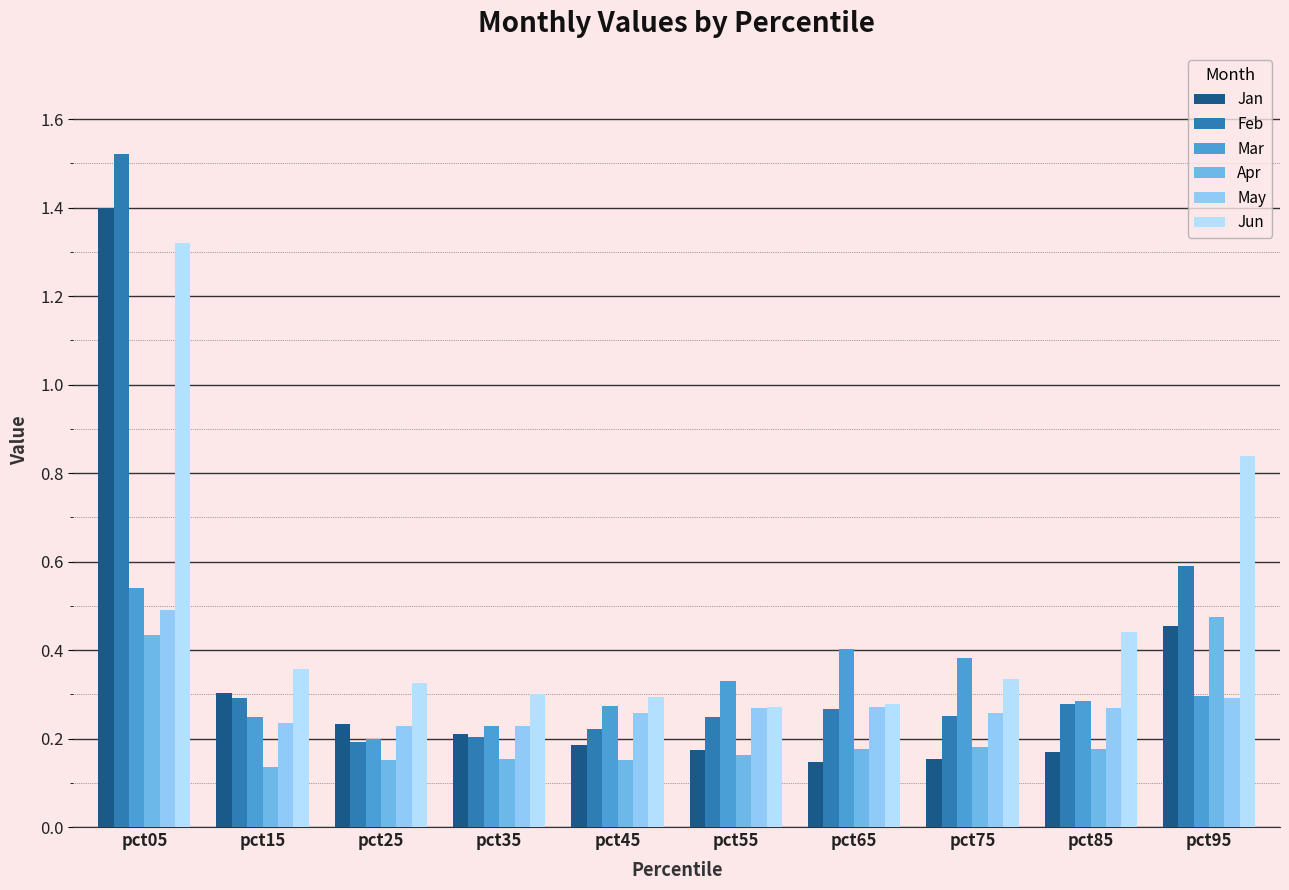

Where is Apr nearest to the value 0?

pct15